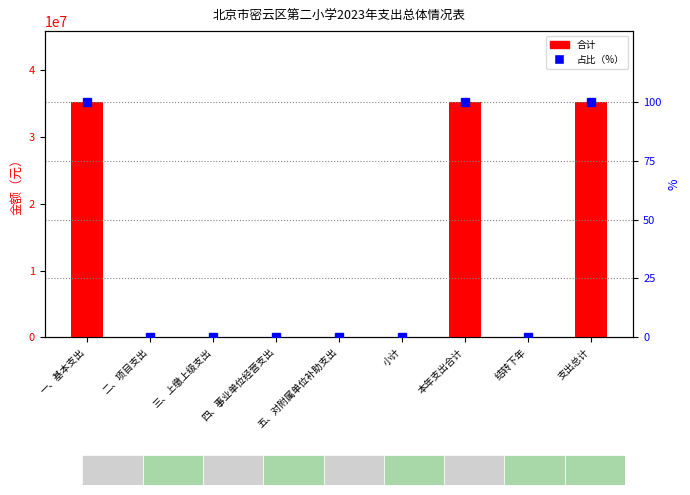

At 小计, list the series in order from smallest to largest.

合计, 占比（%）